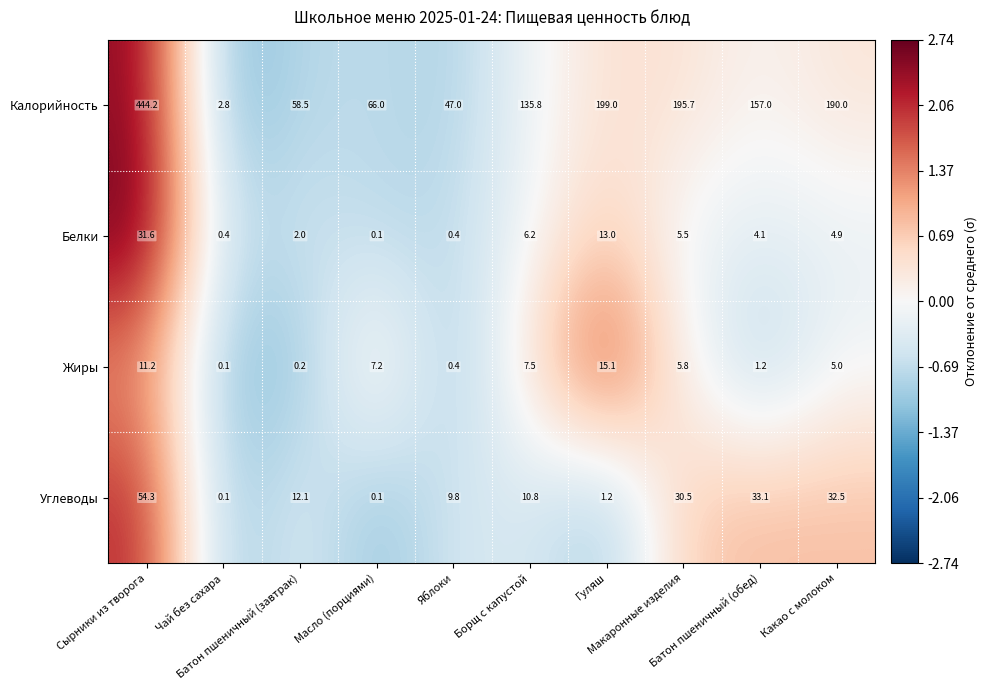

Which series has the largest total across all categories?

Калорийность